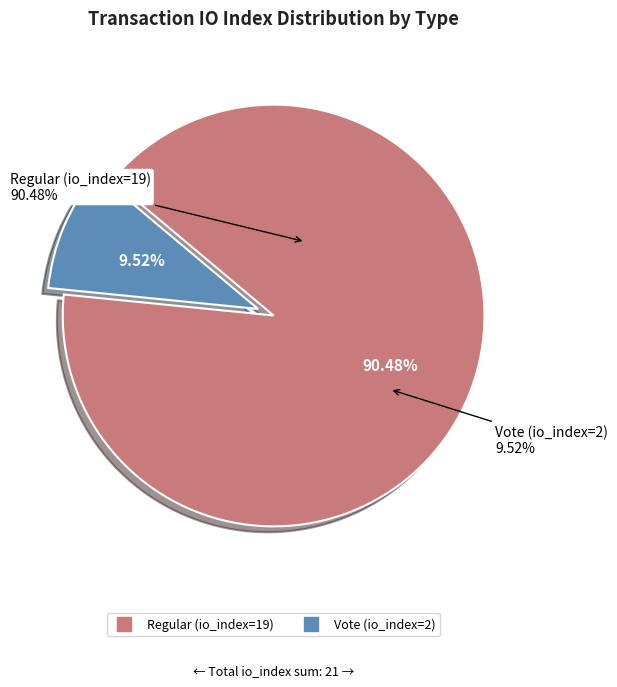

To the nearest percent, what portion does Regular (io_index=19) represent?

90%